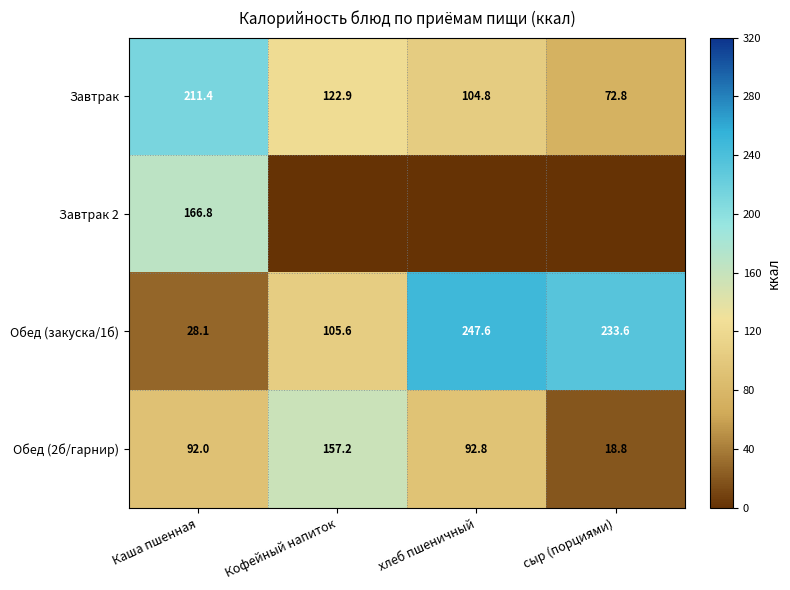

How many data points does each series have?

4